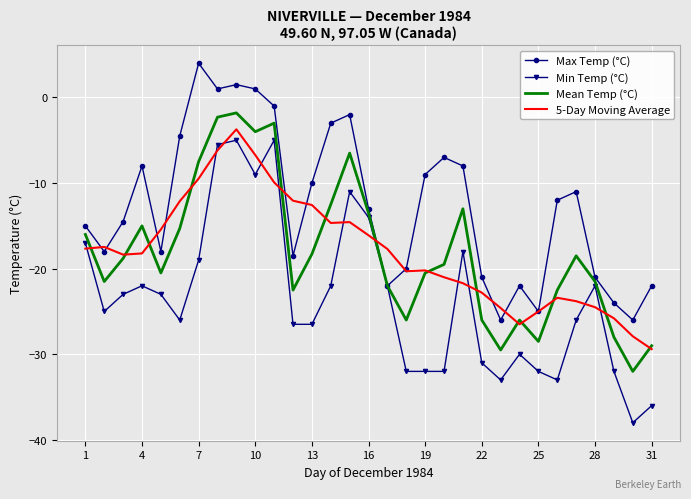

In 5-Day Moving Average, how many points are higher than both neighbors (excluding endpoints)?

5